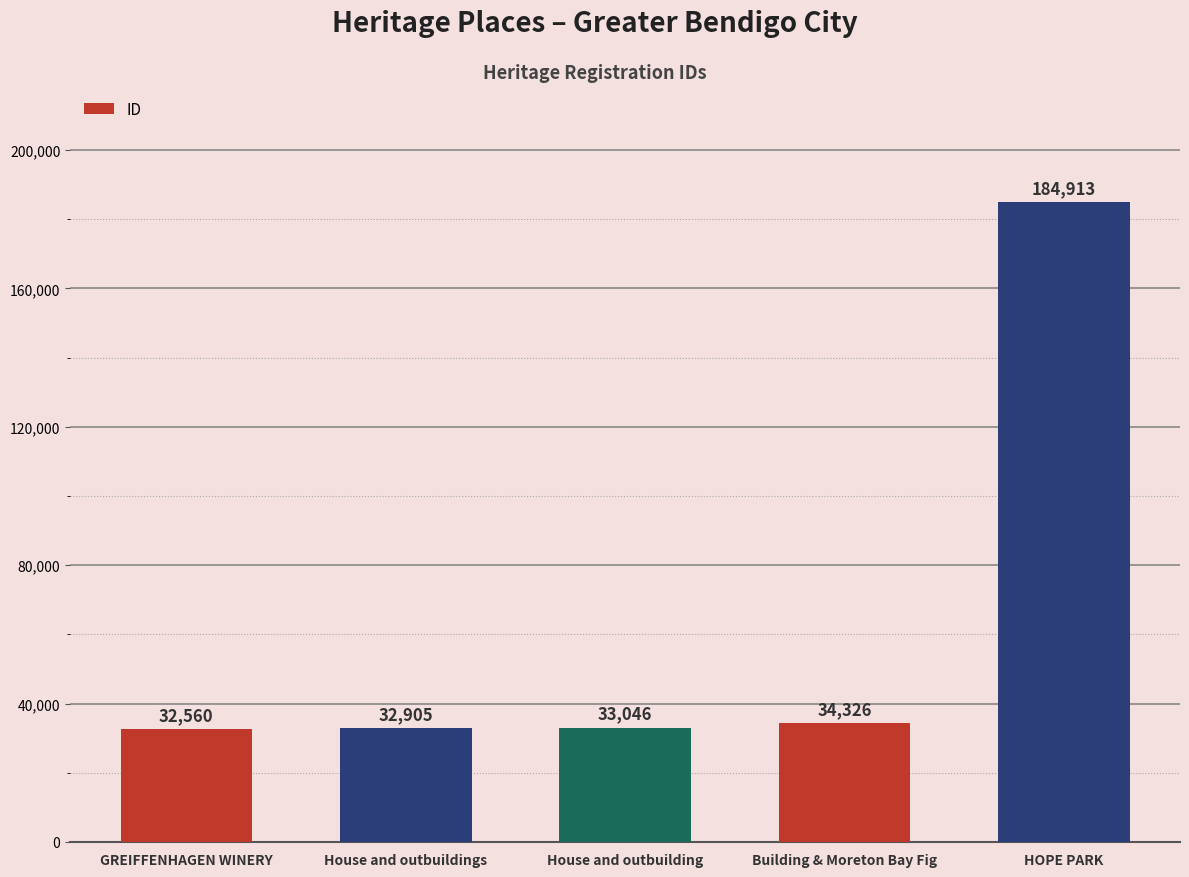

Which has a higher value, House and outbuildings or Building & Moreton Bay Fig?

Building & Moreton Bay Fig